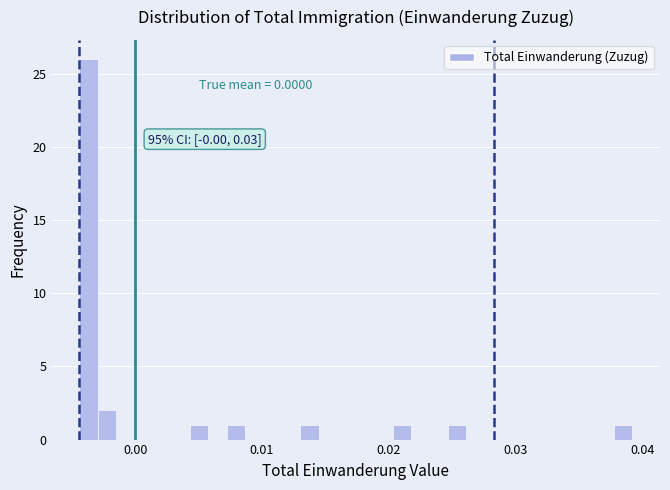

Around what value on the x-axis is the tallest bar? Give the approximate position of its centre, as read against the axis.

-0.004